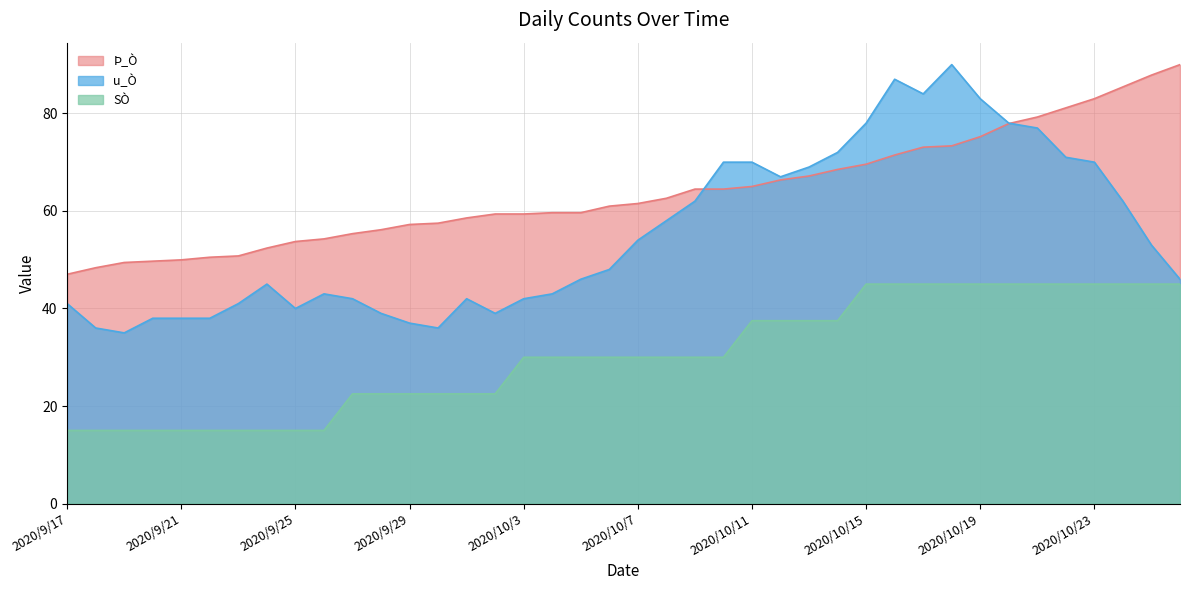

At 2020/9/28, list the series in order from smallest to largest.

SÒ, u_Ò, Þ_Ò